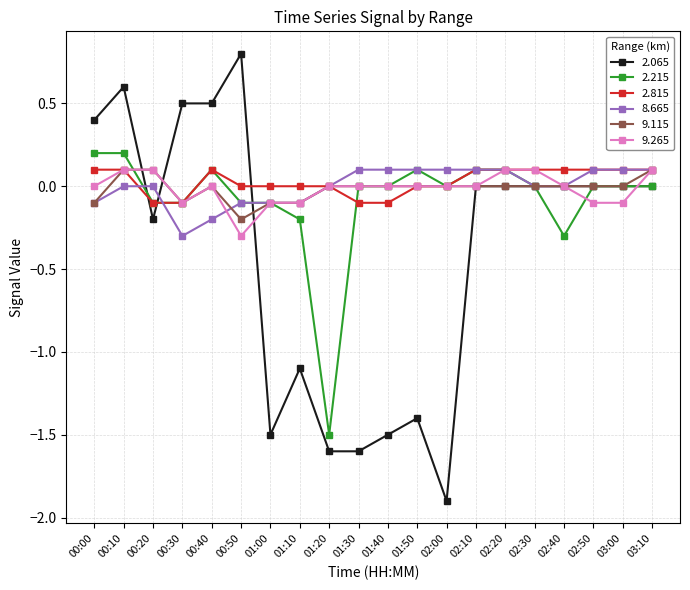

What is the smallest value displayed?

-1.9